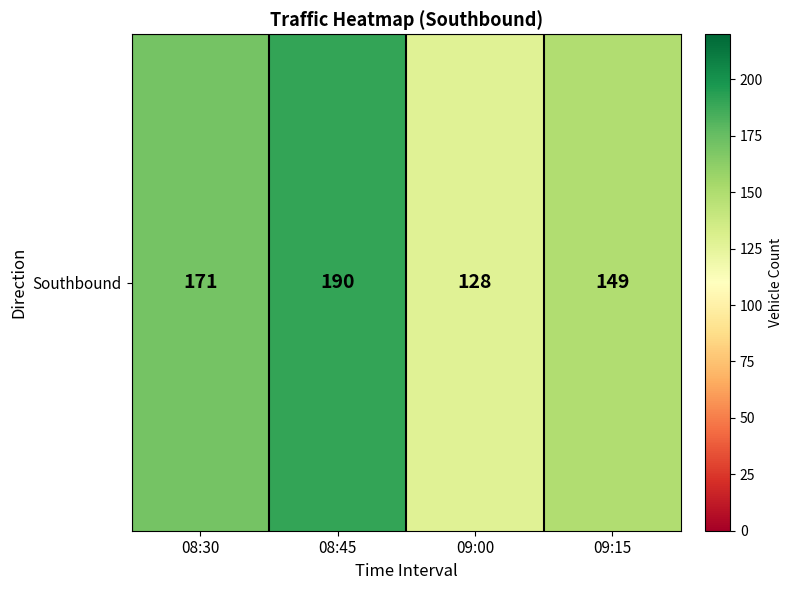

Approximately how many times larger is the value at 08:45 compared to 08:30?

1.1